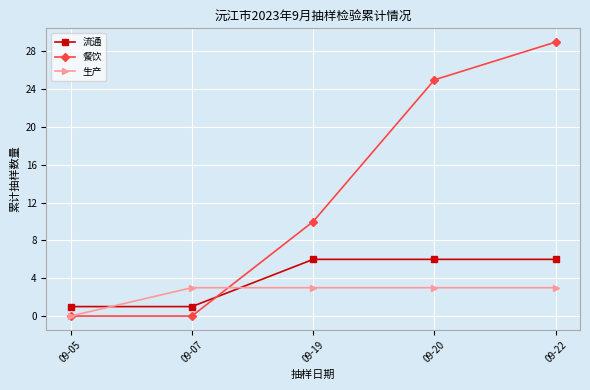

Between 09-07 and 09-20, which series saw the biggest shift?

餐饮